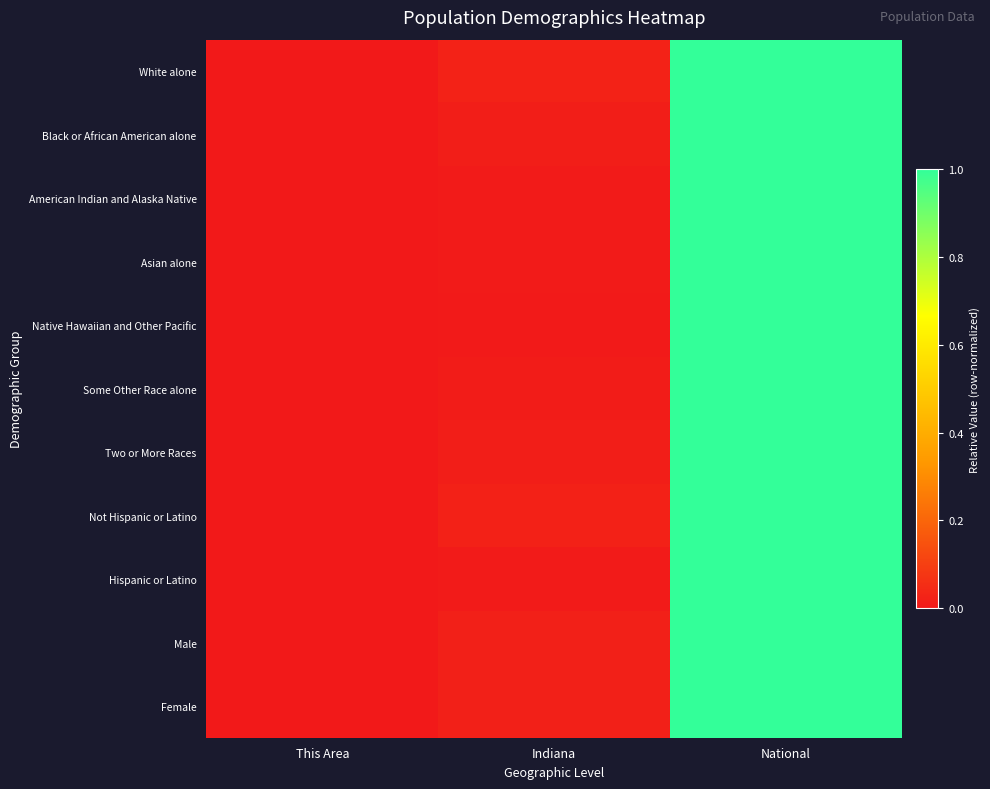

Which series has the largest total across all categories?

White alone